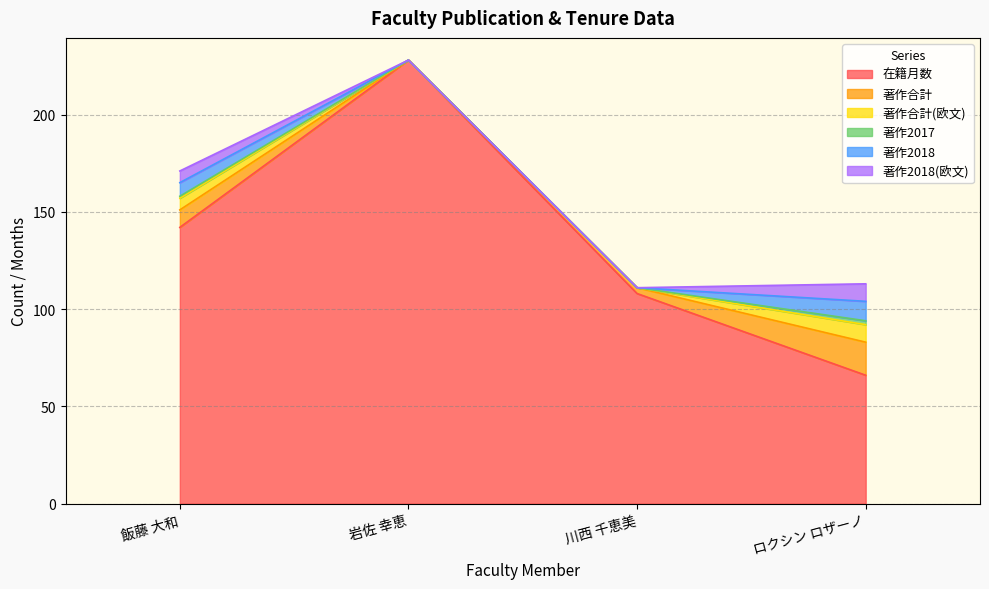

Between 川西 千恵美 and ロクシン ロザーノ, which series saw the biggest shift?

在籍月数